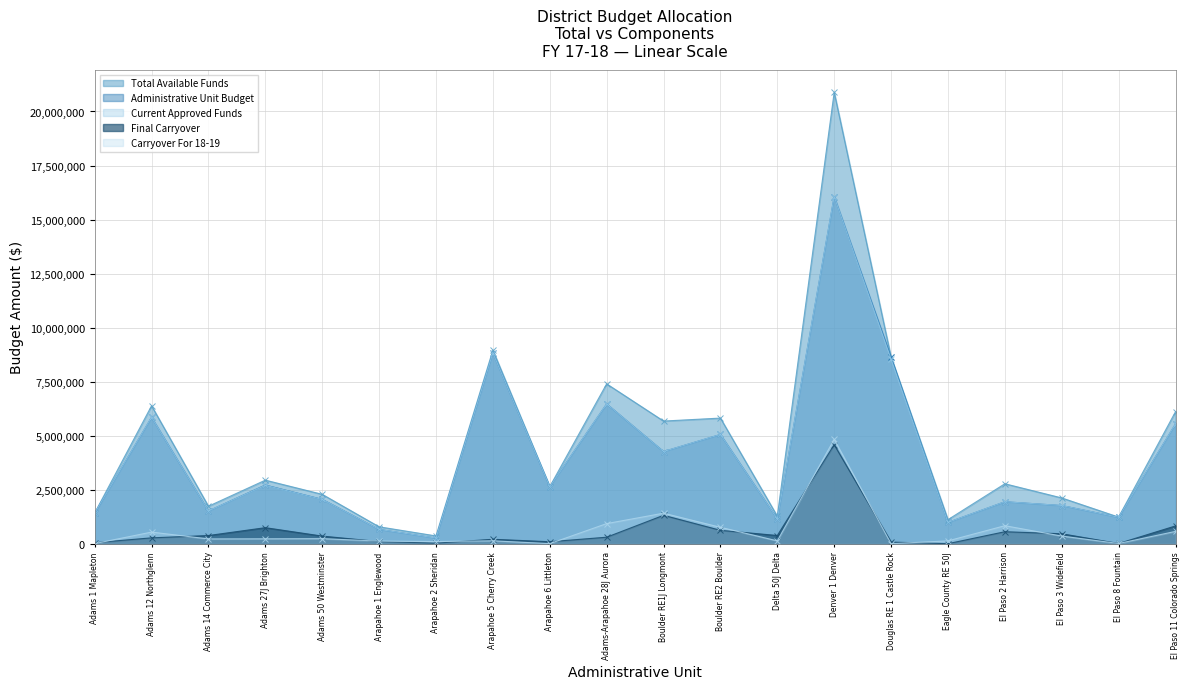

Read the Administrative Unit Budget value at Adams 14 Commerce City, to the nearest 50.

1513000